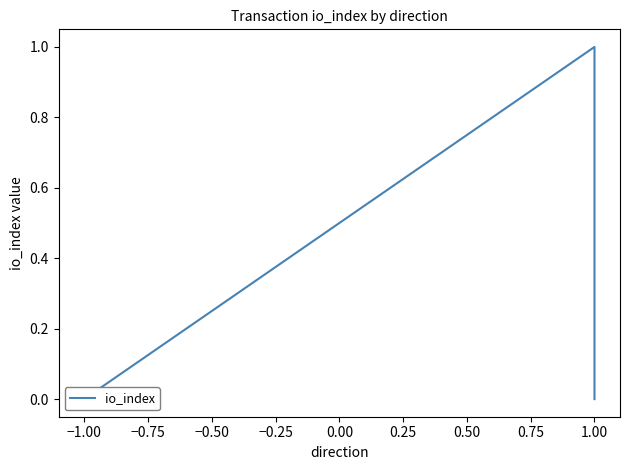

What is the difference between the maximum and minimum values?

1